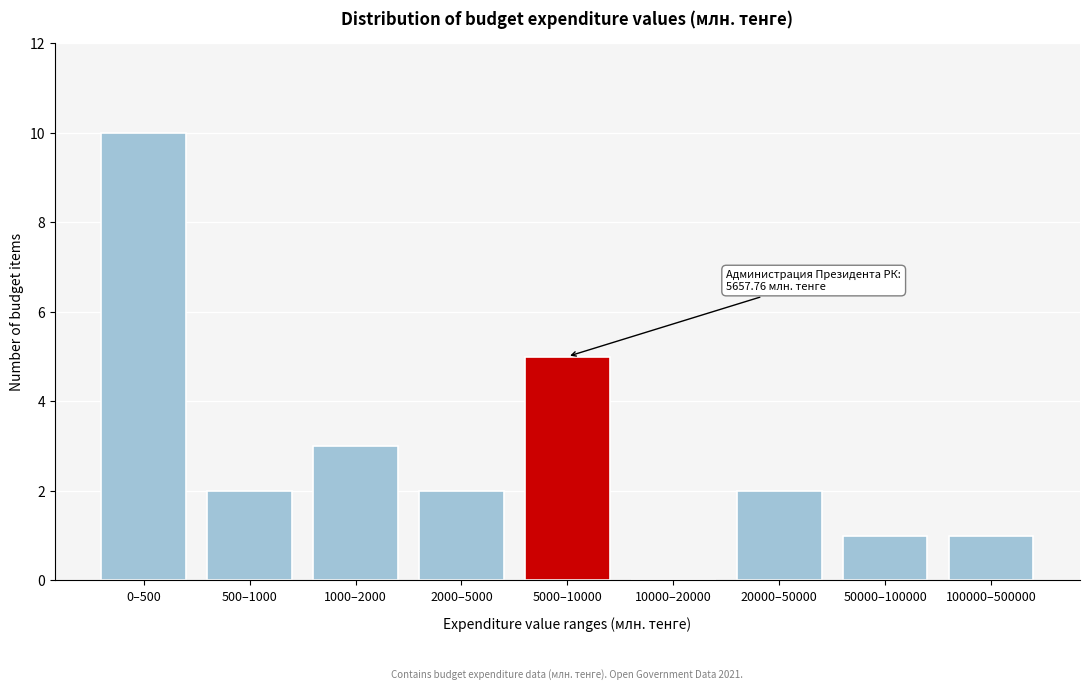

Reading right to left, what are all the values shown in this chart?

100000–500000=1	50000–100000=1	20000–50000=2	10000–20000=0	5000–10000=5	2000–5000=2	1000–2000=3	500–1000=2	0–500=10